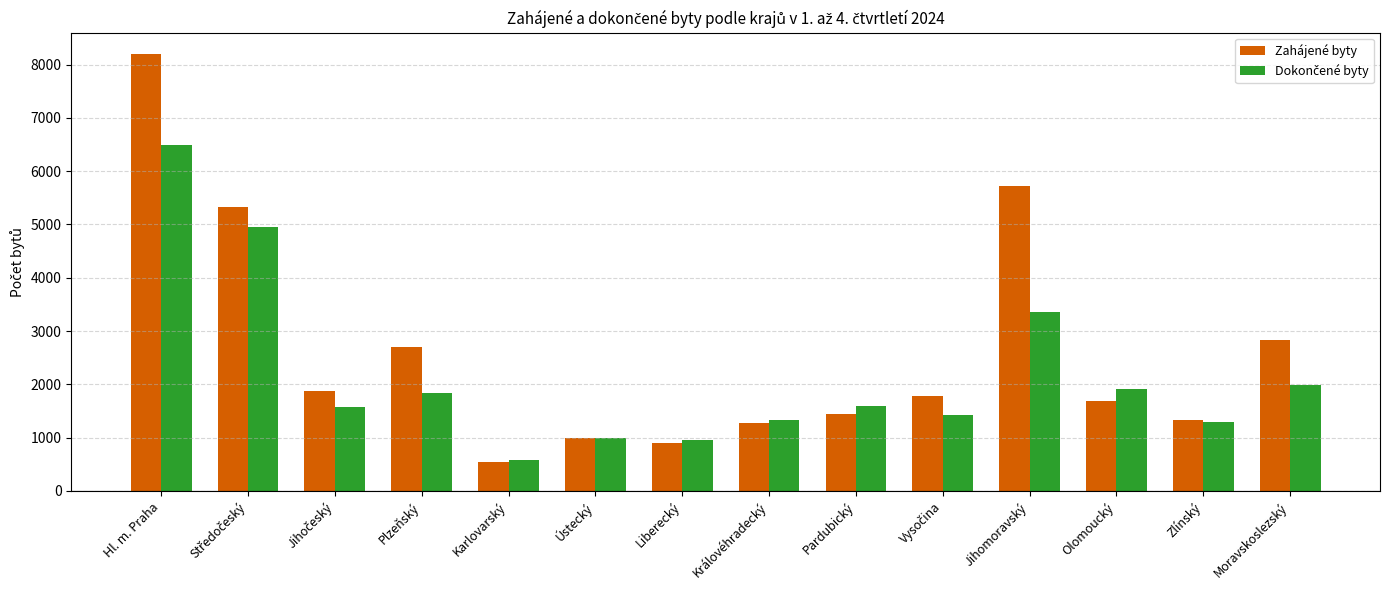

Which label corresponds to the largest value in the chart?

Hl. m. Praha